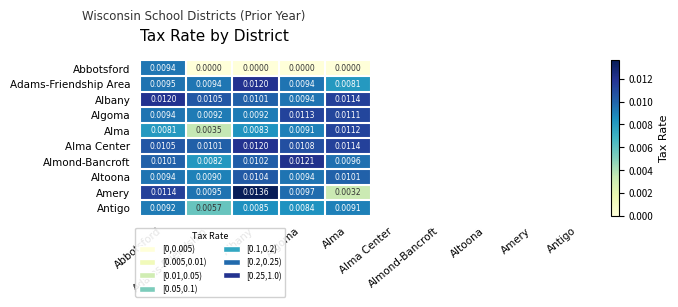

How many series are shown in this chart?

10